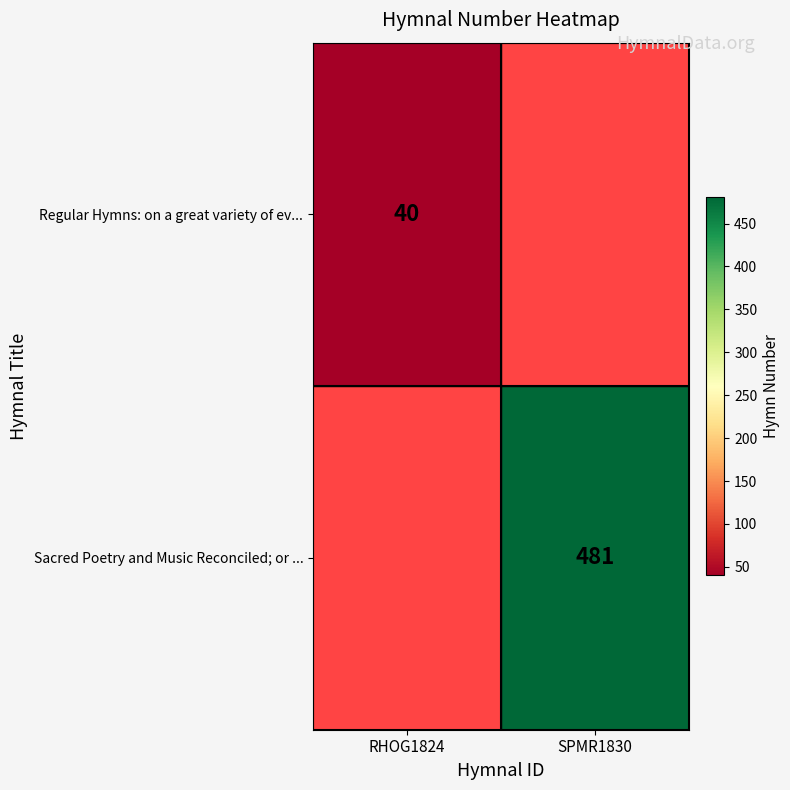

True or false: Sacred Poetry and Music Reconciled; or ... has a value of 481 at SPMR1830.

True